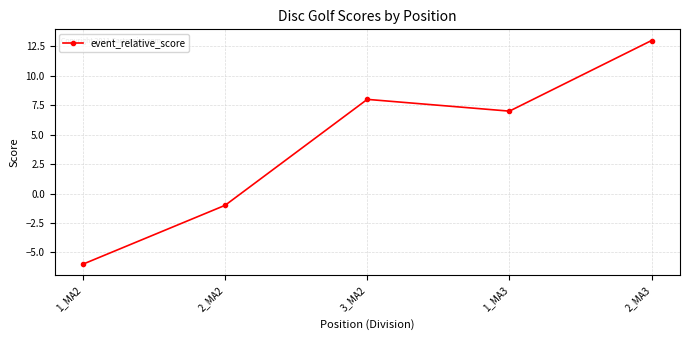

List the labels in order of value, largest first.

2_MA3, 3_MA2, 1_MA3, 2_MA2, 1_MA2